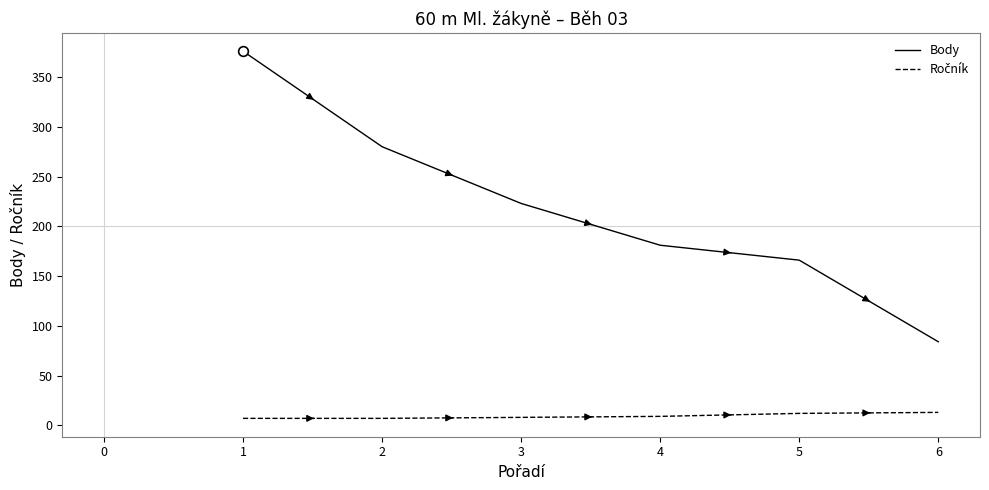

List the labels in order of Body value, largest first.

1, 2, 3, 4, 5, 6